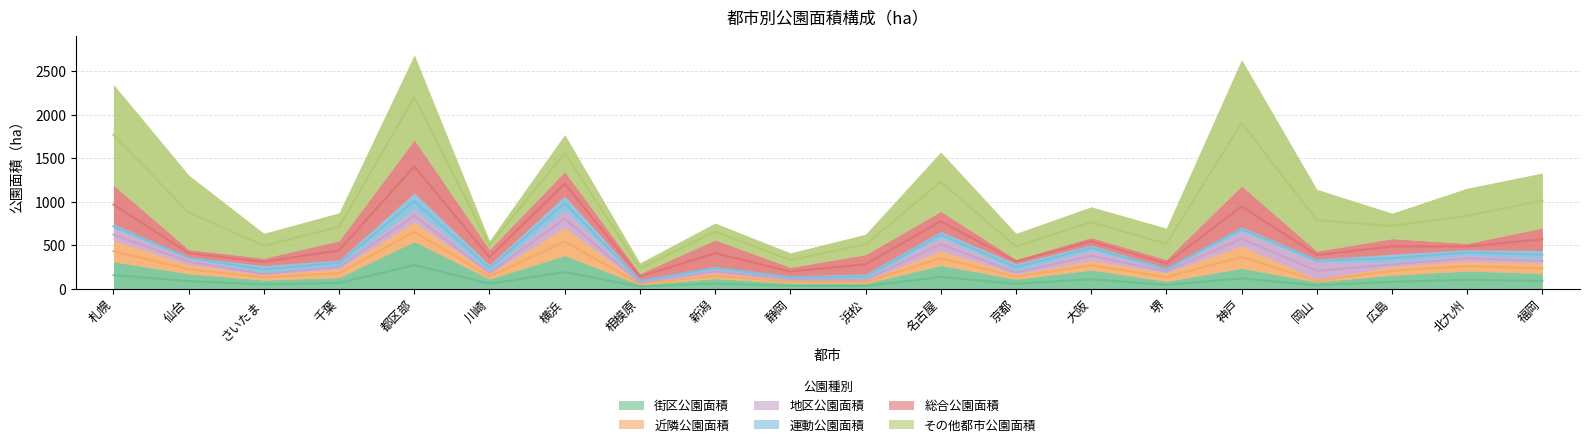

What is the lowest value of the 街区公園面積 series?

22.5